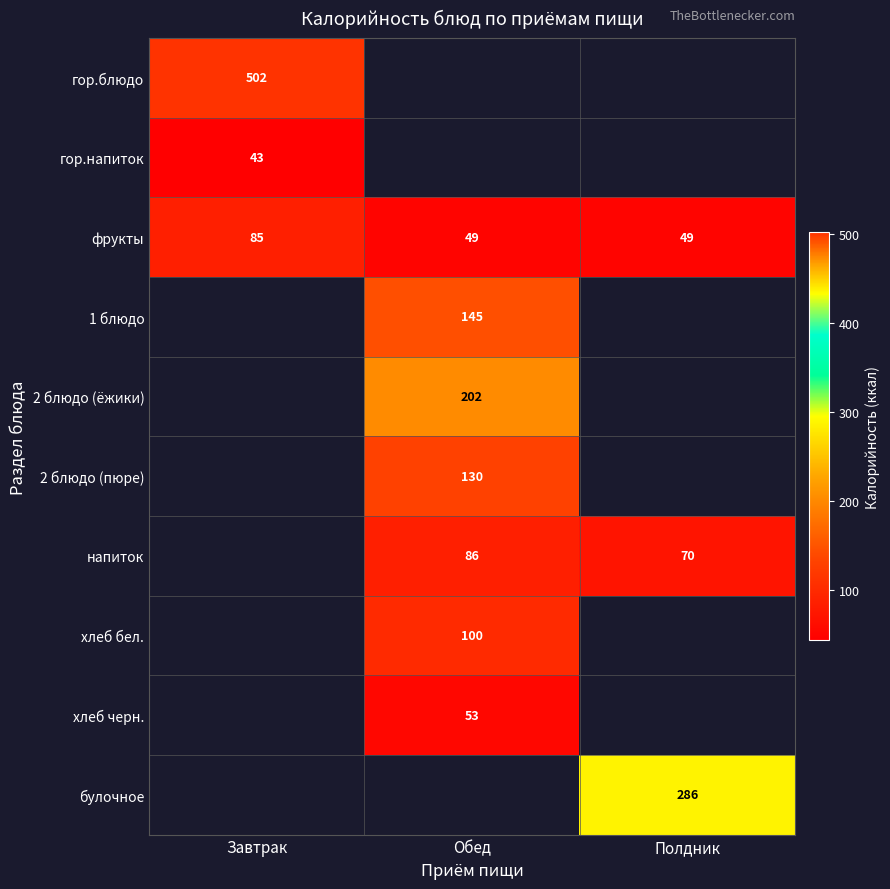

The value of хлеб бел. at Обед is 170. True or false?

False